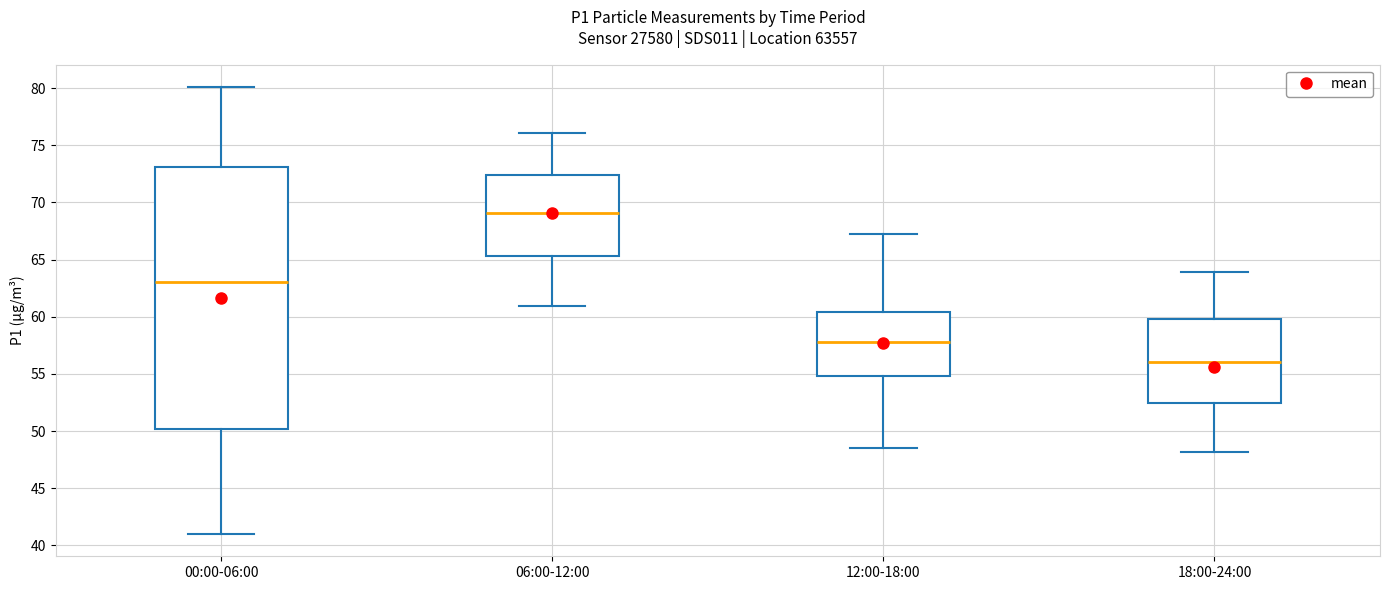

Where is the upper edge of the box for 18:00-24:00 on the y-axis? The values are not printed on the chart, so give them approximately, as read against the axis.

60.0